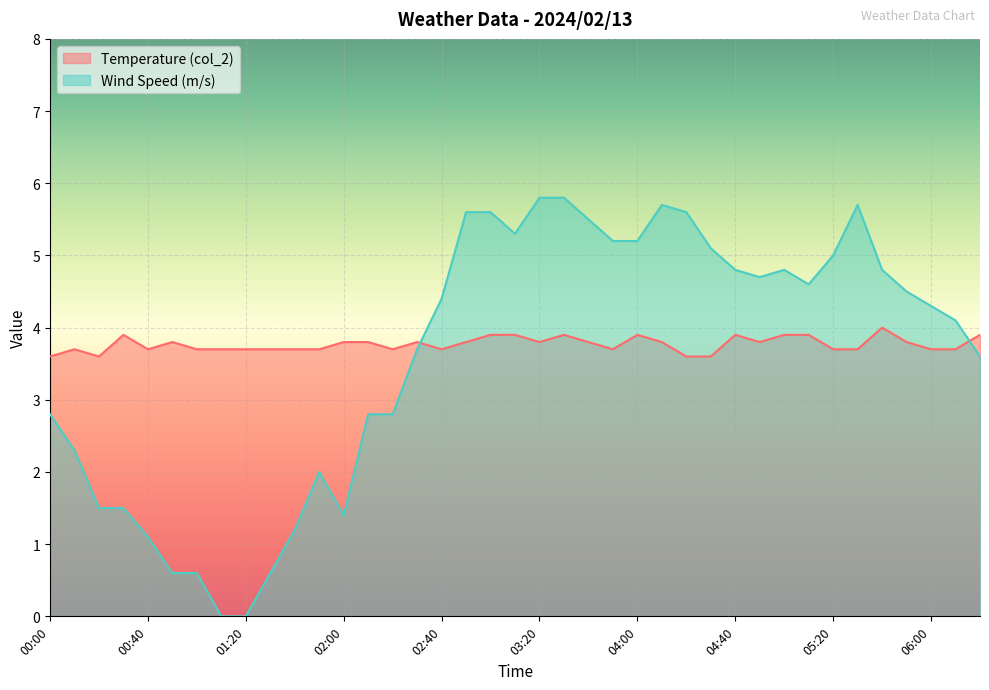

Is the value of Wind Speed (m/s) at 00:10 greater than the value of Temperature (col_2) at 05:50?

No